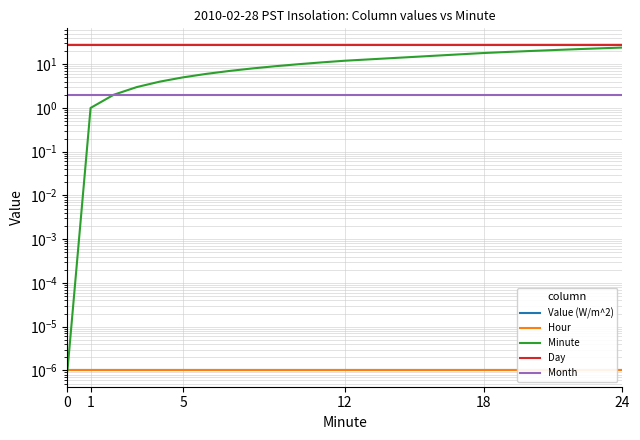

True or false: Month has a value of 1.2 at 6.

False